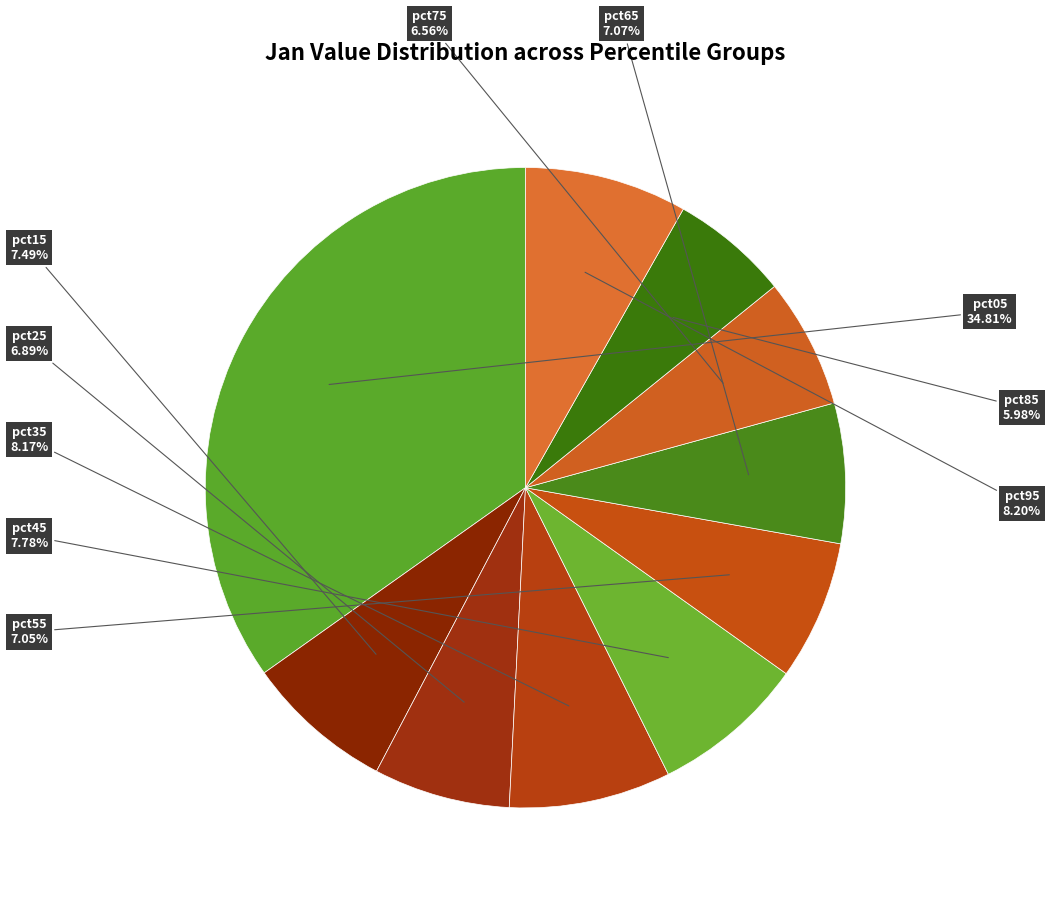

What is the smallest slice in the pie chart?

pct85